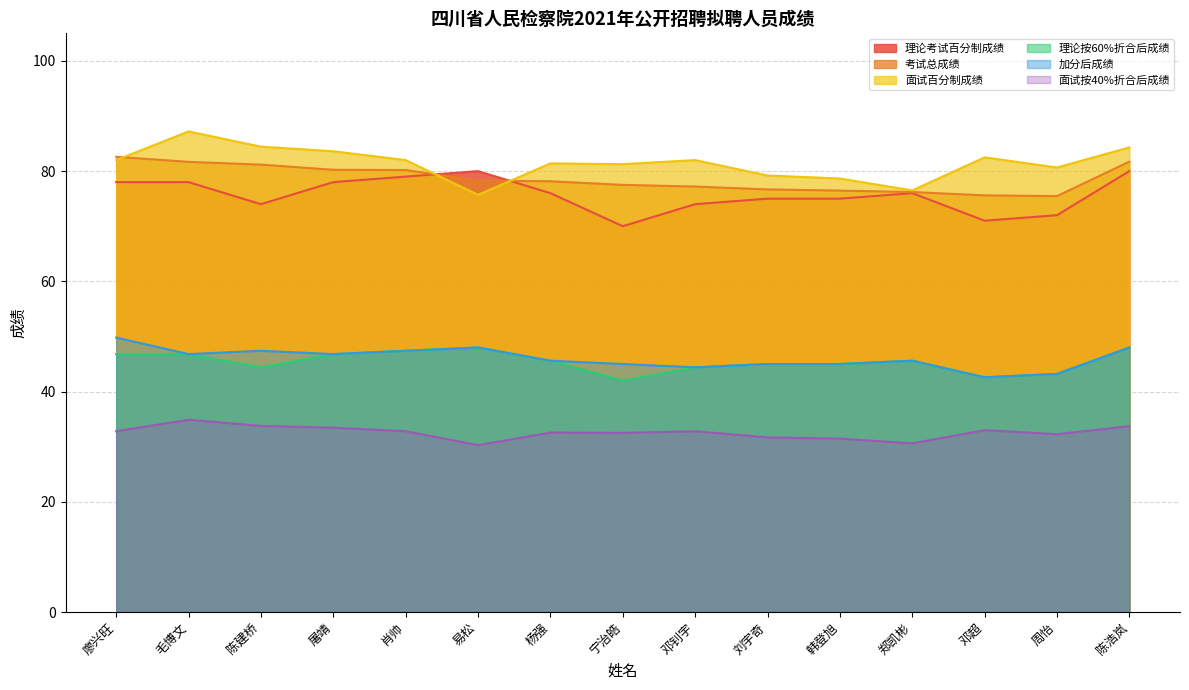

How many values in the 考试总成绩 series exceed 78?

8